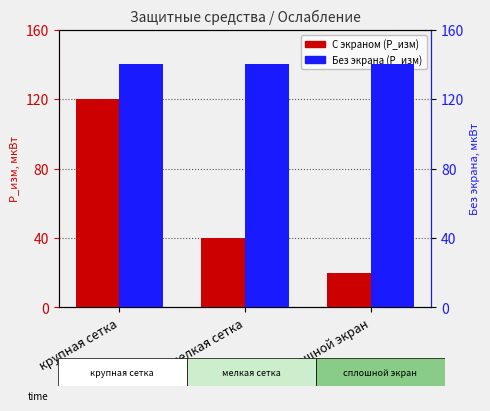

What is the label of the 1st bar from the right?

сплошной экран